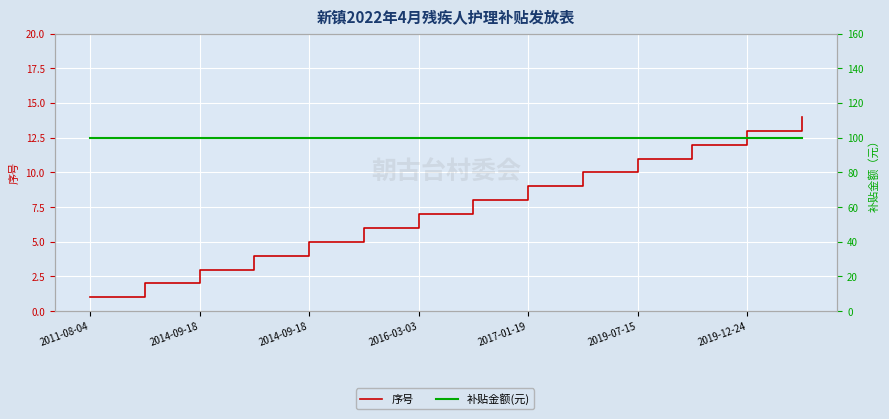

Which category has the lowest value across all series?

2011-08-04